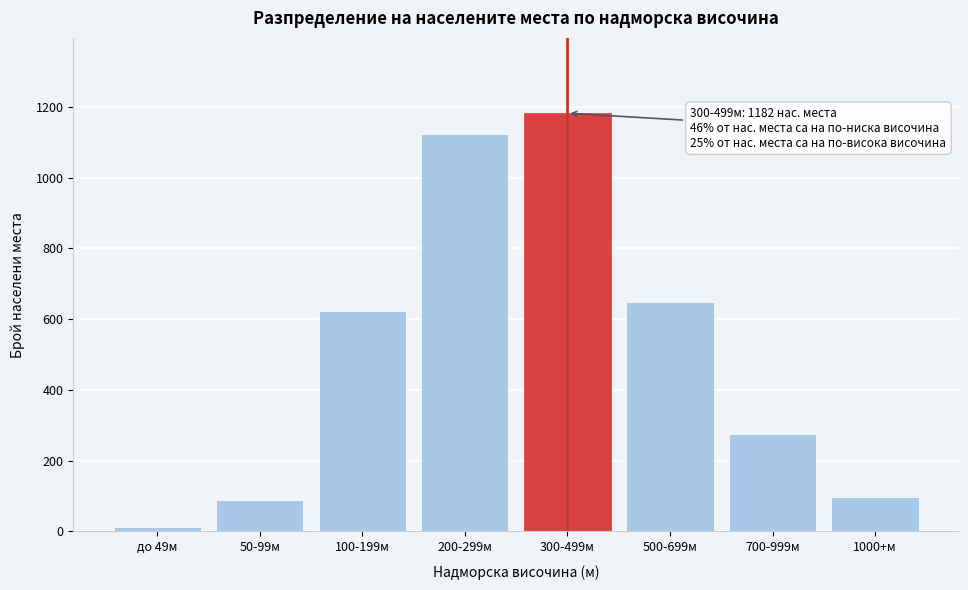

Reading left to right, extract all data points from this chart.

до 49м=12	50-99м=89	100-199м=623	200-299м=1124	300-499м=1182	500-699м=648	700-999м=274	1000+м=97